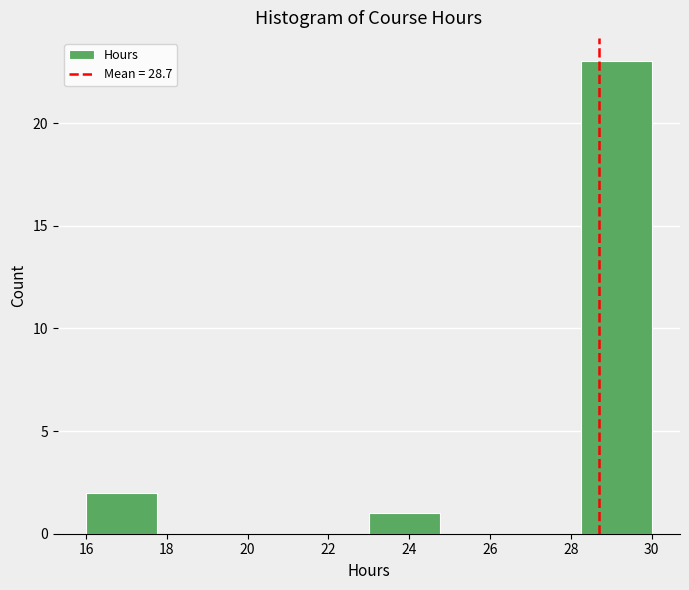

Reading left to right, transcribe this chart: for each bar, give the range it covers on the x-axis and its height. Neither the bar edges nor the heights are printed on the chart, so give them approximately, as read against the axes.

16.00 to 17.75: 2
17.75 to 19.50: 0
19.50 to 21.25: 0
21.25 to 23.00: 0
23.00 to 24.75: 1
24.75 to 26.50: 0
26.50 to 28.25: 0
28.25 to 30.00: 23